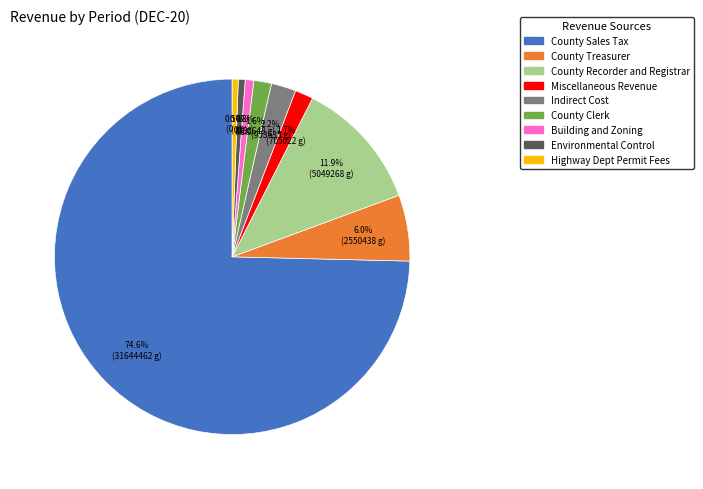

Do Environmental Control and County Sales Tax together represent more than half of the pie?

Yes